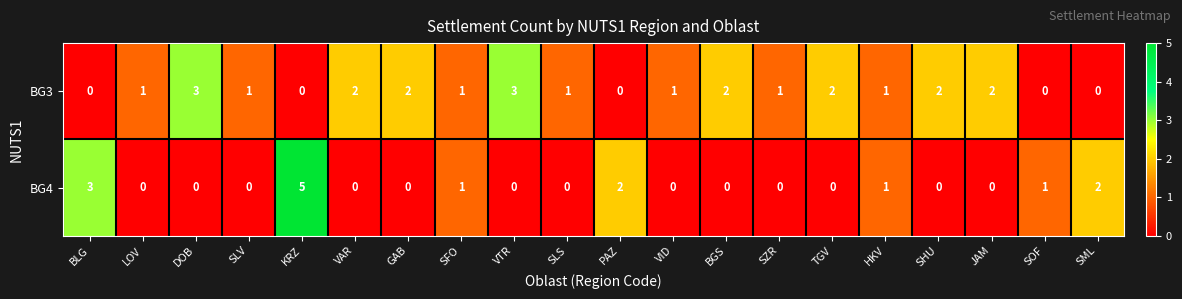

What is the difference between the maximum and minimum values in the BG3 series?

3